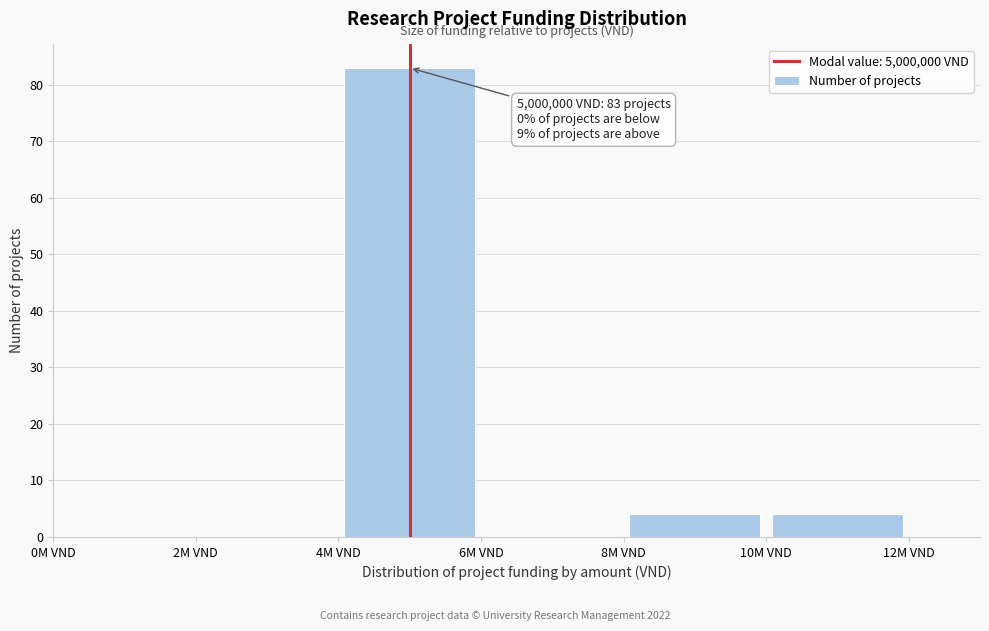

Which range on the x-axis has the tallest bar?

4 to 6